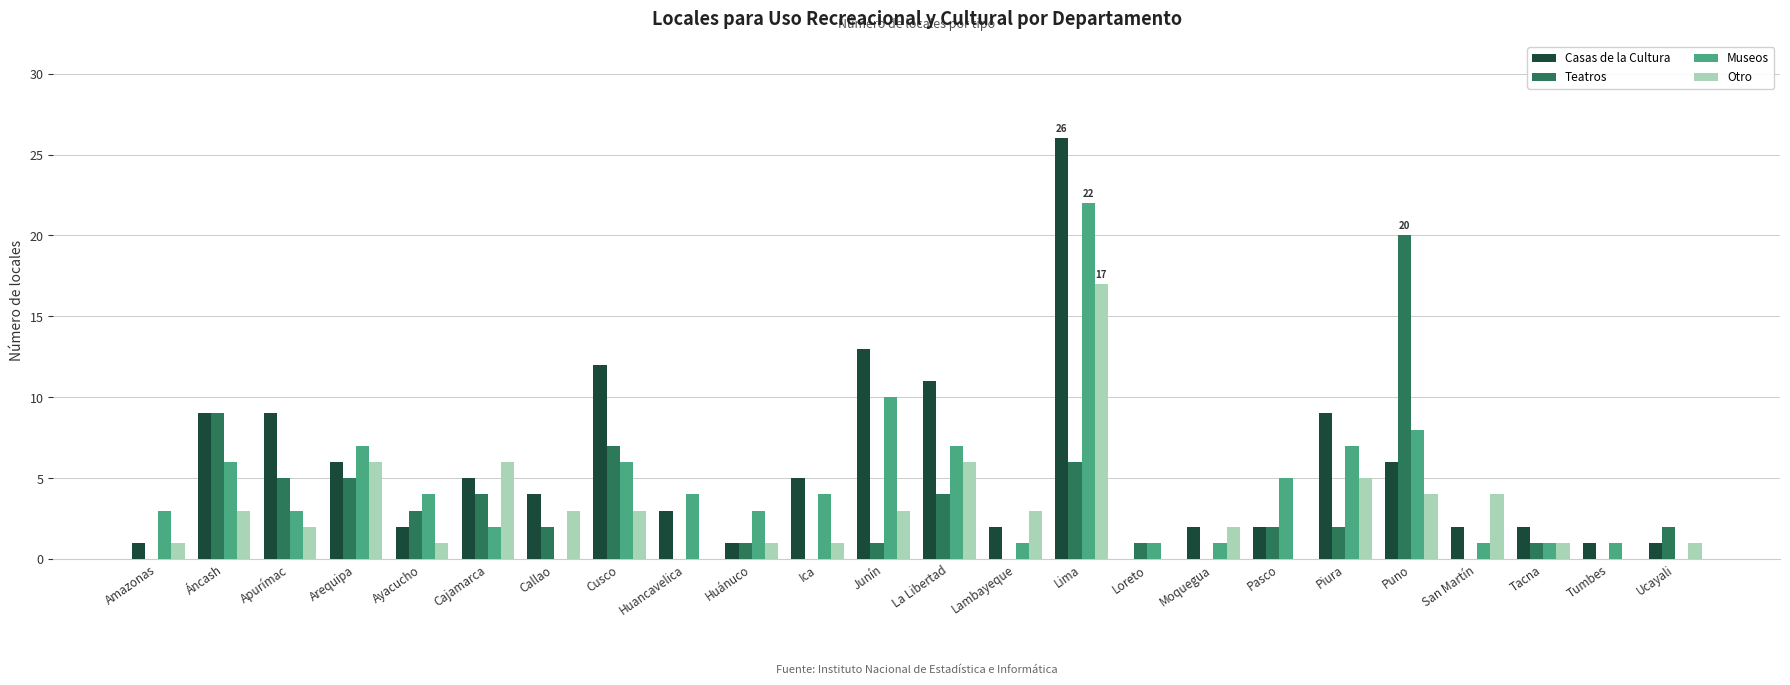

How many groups of bars are there?

24